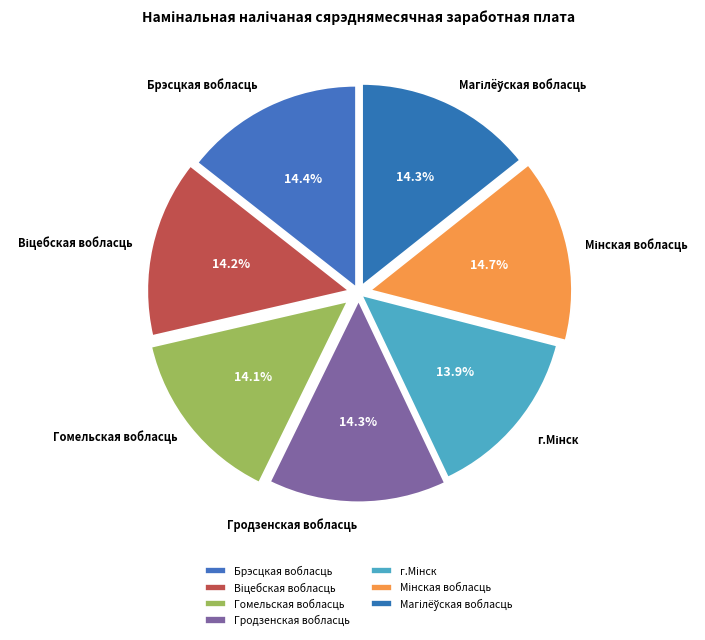

Rank the categories by value from highest to lowest.

Мінская вобласць, Брэсцкая вобласць, Магілёўская вобласць, Гродзенская вобласць, Віцебская вобласць, Гомельская вобласць, г.Мінск